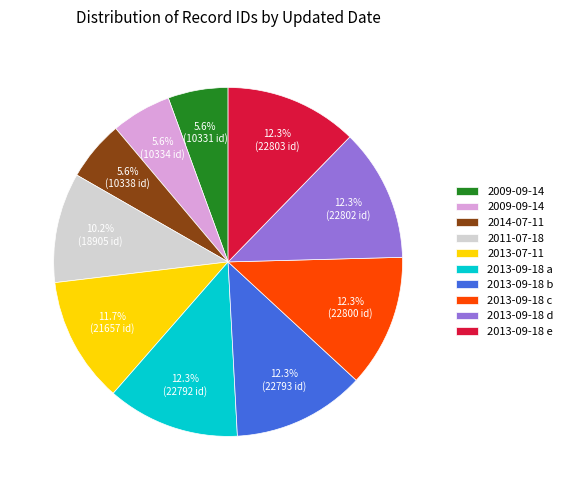

How many slices are in this pie chart?

10